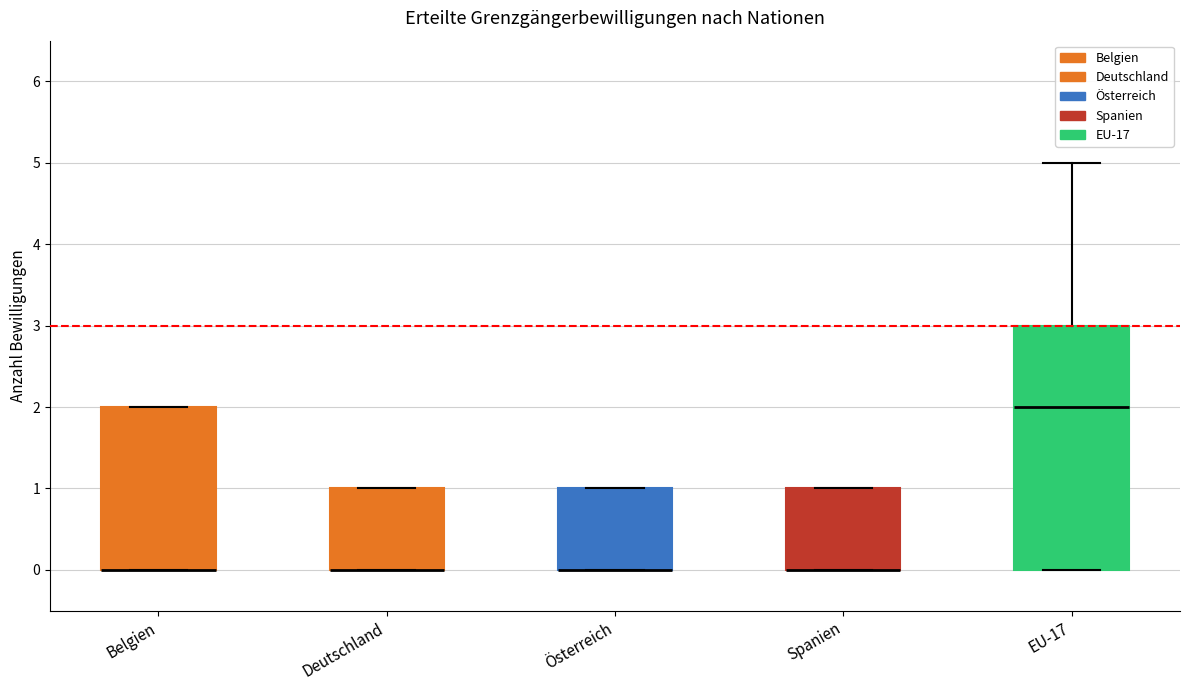

Reading left to right, transcribe this box plot: for each box, give where its median line is, the range the box spans, and where its two whiskers end, as read against the y-axis. The values are not printed on the chart, so give them approximately, as read against the axis.

Belgien: median 0 (drawn on the box's lower edge), box 0 to 2, whiskers 0 to 2
Deutschland: median 0 (drawn on the box's lower edge), box 0 to 1, whiskers 0 to 1
Österreich: median 0 (drawn on the box's lower edge), box 0 to 1, whiskers 0 to 1
Spanien: median 0 (drawn on the box's lower edge), box 0 to 1, whiskers 0 to 1
EU-17: median 2, box 0 to 3, whiskers 0 to 5